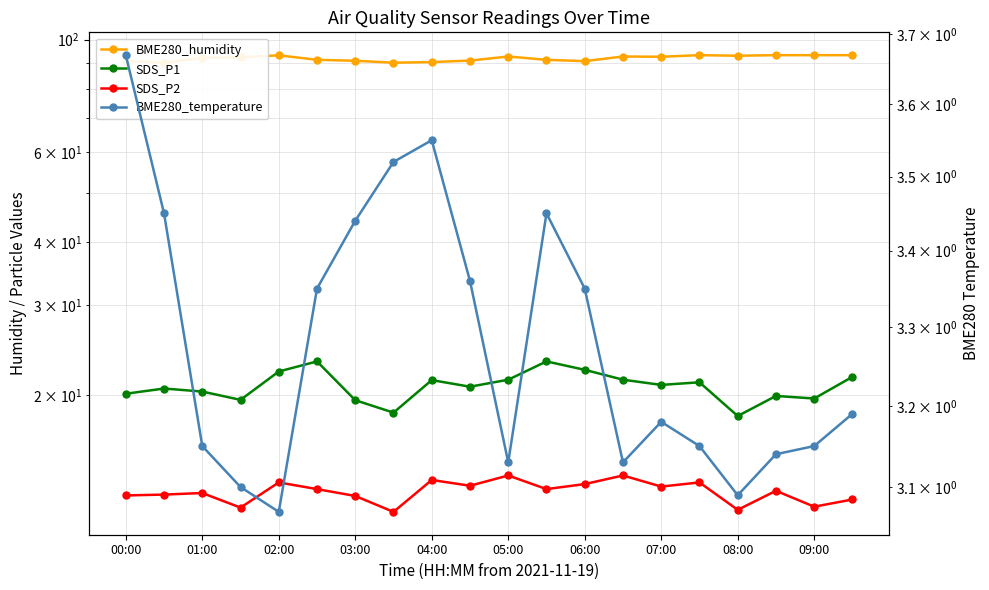

What is the maximum value for SDS_P1?

23.3